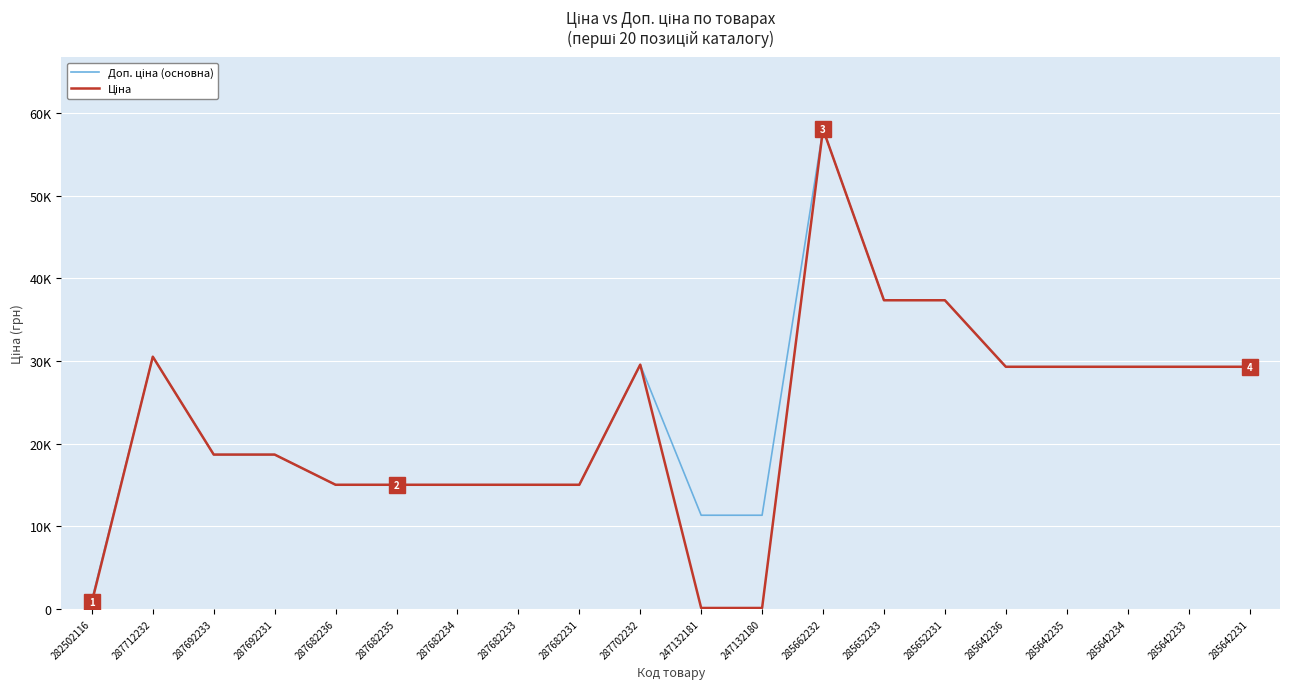

Rank the series by their average value, from lowest to highest.

Ціна, Доп. ціна (основна)